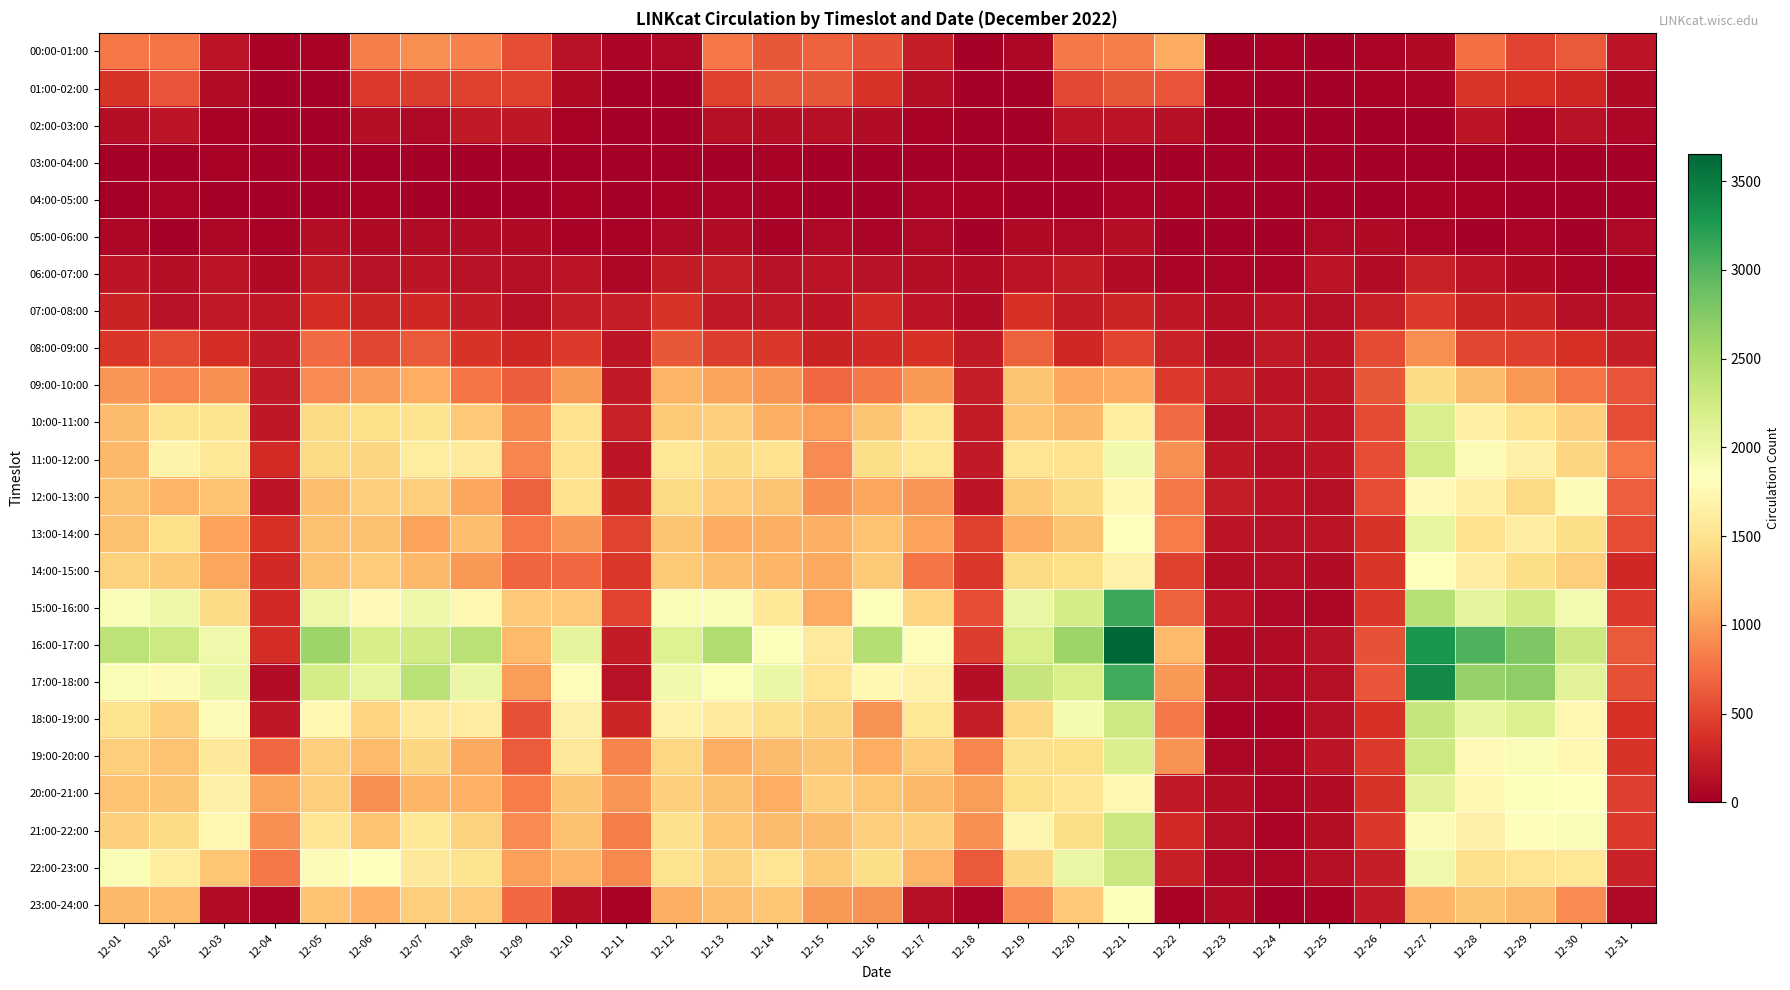

At 12-28, list the series in order from largest to smallest.

16:00-17:00, 17:00-18:00, 15:00-16:00, 18:00-19:00, 11:00-12:00, 19:00-20:00, 20:00-21:00, 21:00-22:00, 10:00-11:00, 12:00-13:00, 14:00-15:00, 13:00-14:00, 22:00-23:00, 23:00-24:00, 09:00-10:00, 00:00-01:00, 08:00-09:00, 01:00-02:00, 07:00-08:00, 06:00-07:00, 02:00-03:00, 04:00-05:00, 05:00-06:00, 03:00-04:00